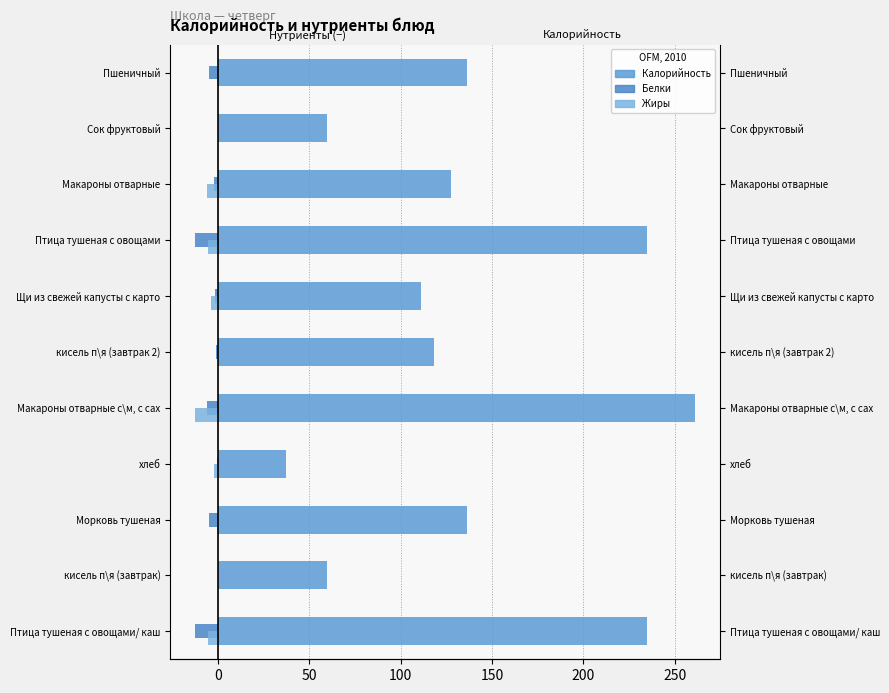

How many data points in Белки are above -2?

5